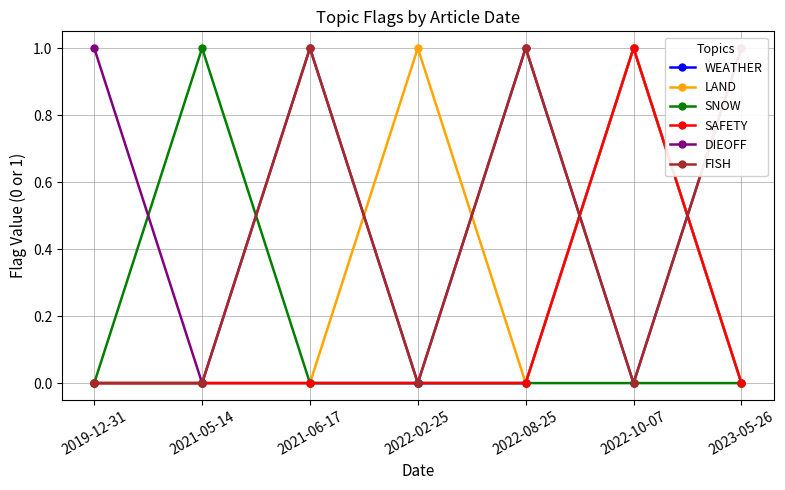

What is the sum of the SAFETY values at 2022-02-25 and 2022-10-07?

1